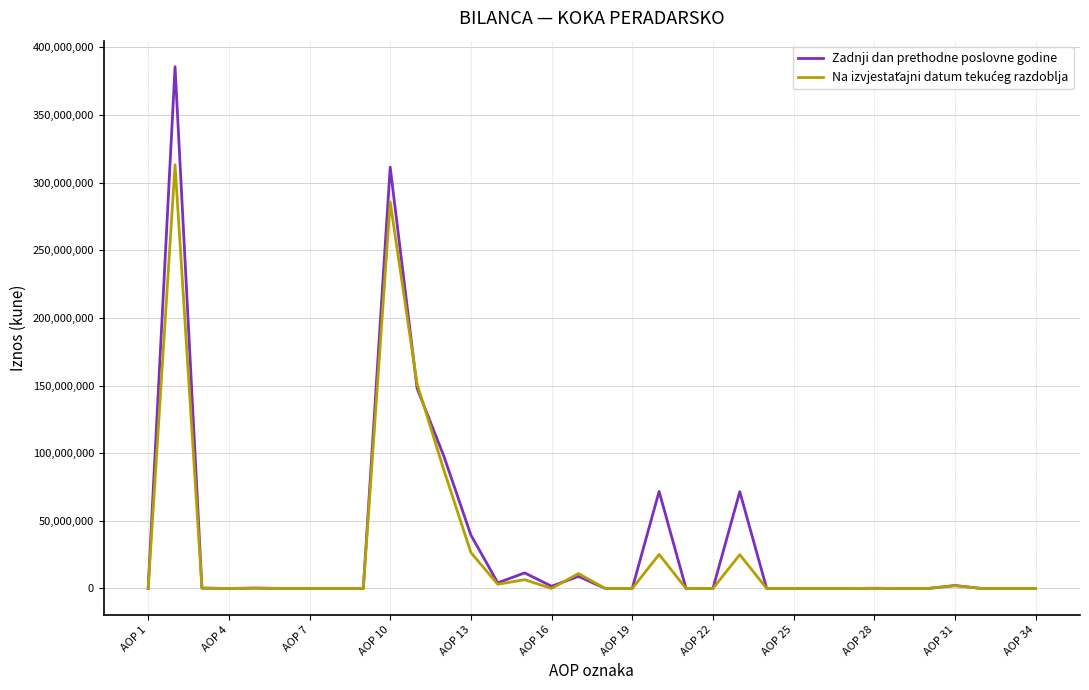

Which series has the largest range (max minus min)?

Zadnji dan prethodne poslovne godine